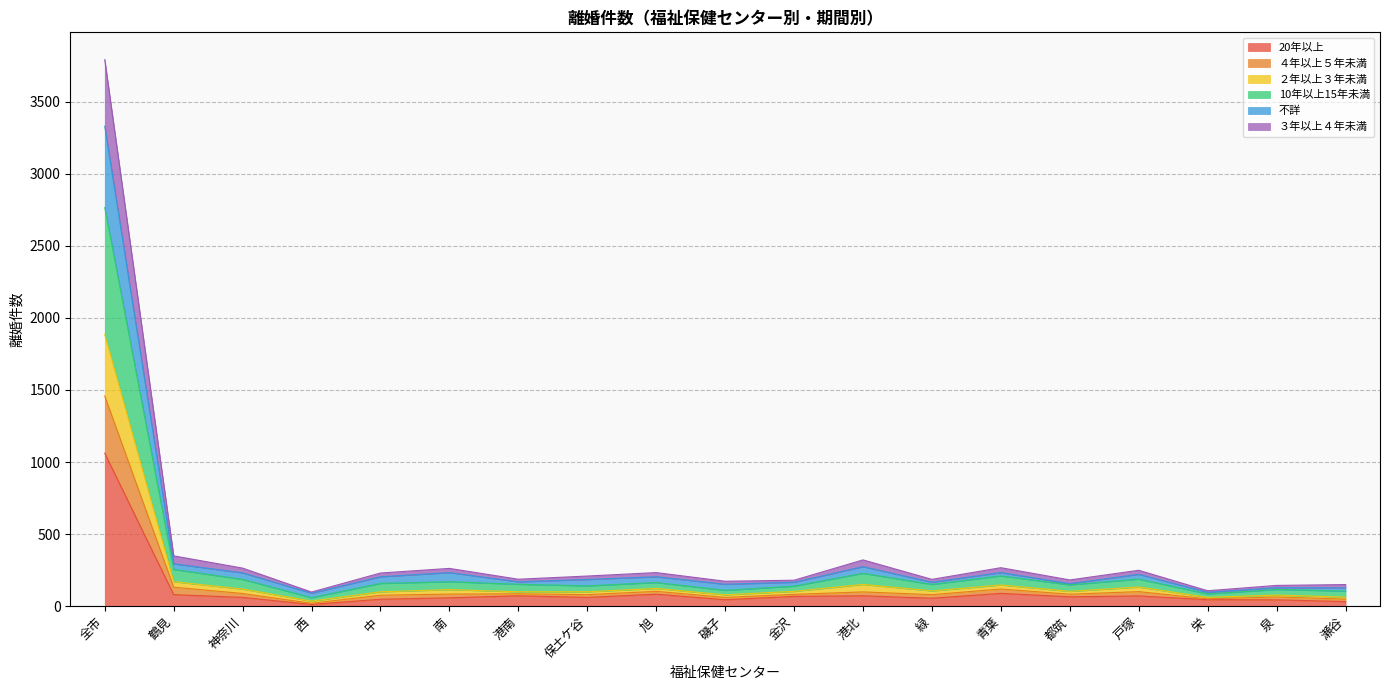

Which category has the highest value in the 20年以上 series?

全市